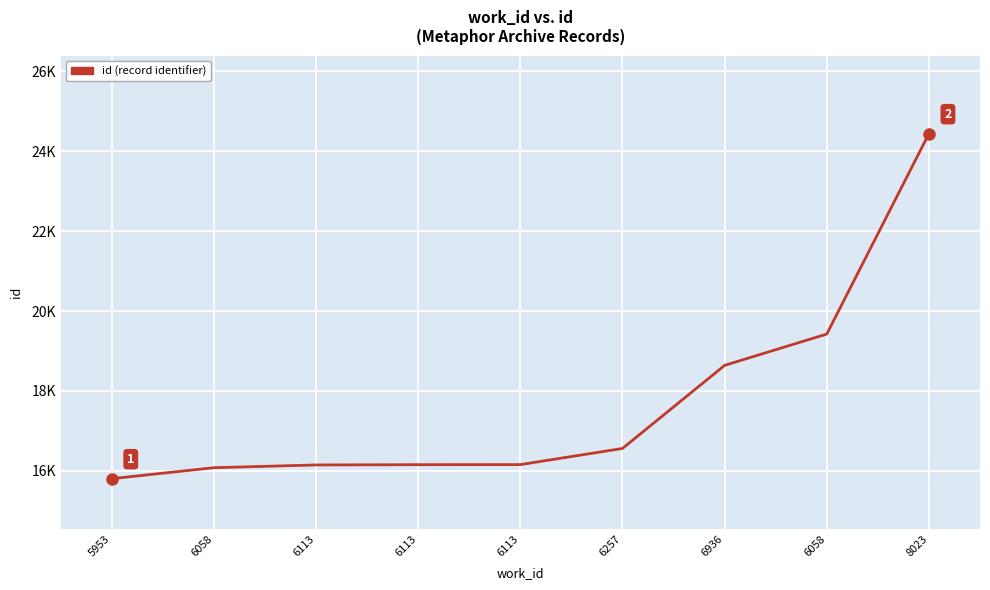

Rank the categories by value from lowest to highest.

5953, 6058, 6113, 6113, 6113, 6257, 6936, 6058, 8023